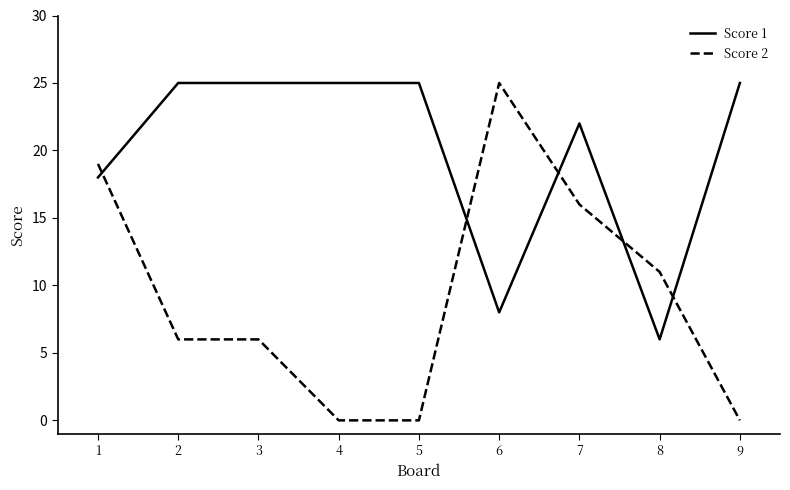

What is the difference between the maximum and minimum values in the Score 1 series?

19